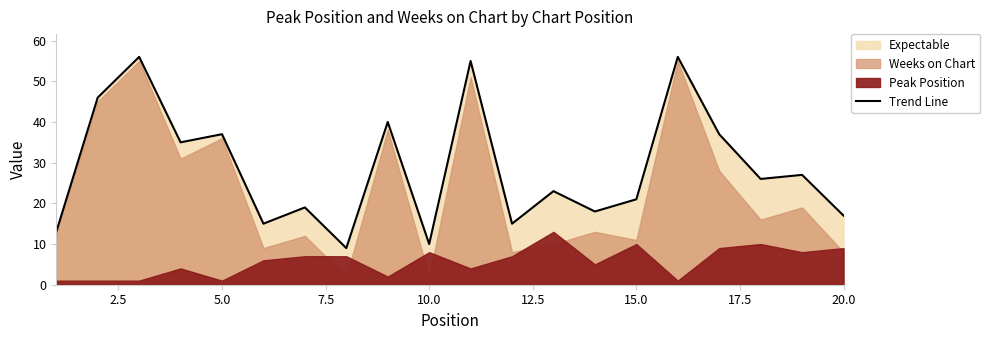

What is the difference between the maximum and minimum values?

47